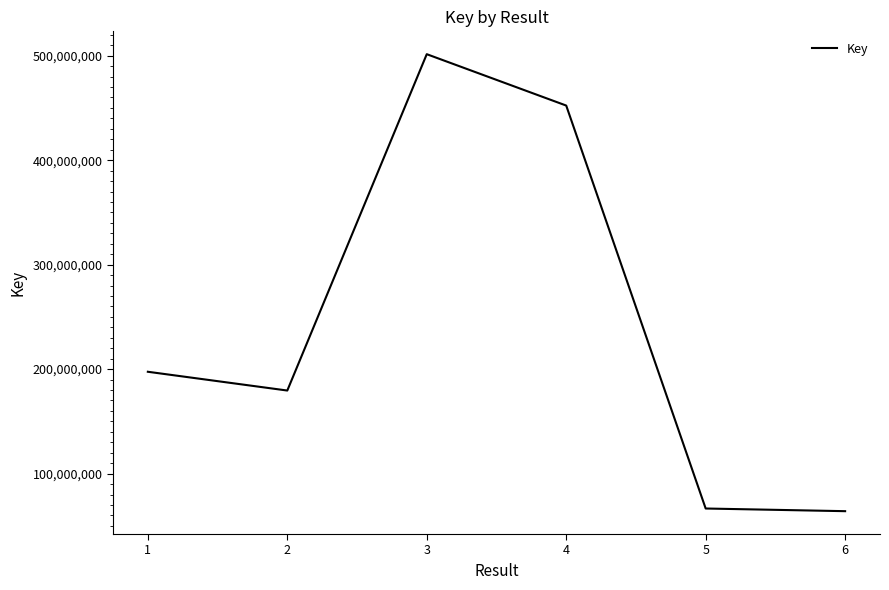

The value at 2 is 179509239. True or false?

True